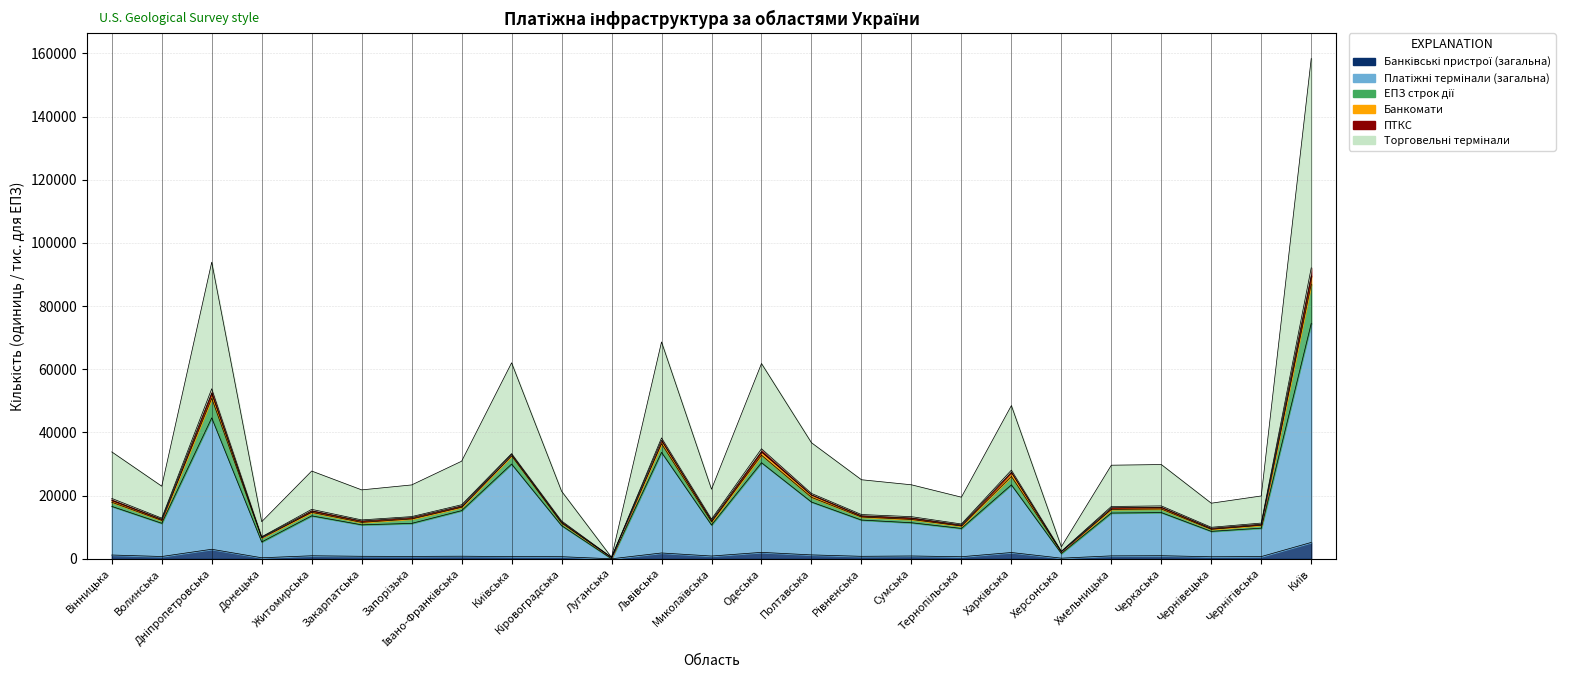

True or false: Банківські пристрої (загальна) and Платіжні термінали (загальна) cross at least once.

False